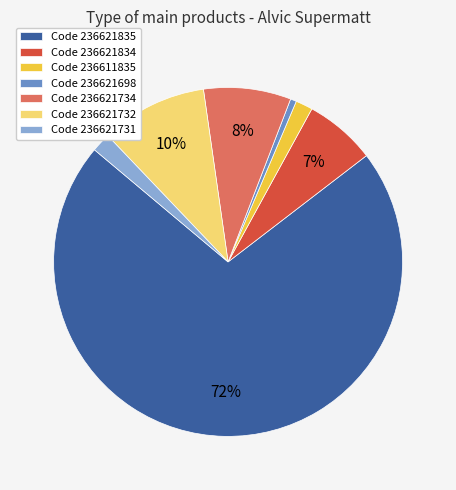

Between Code 236621835 and Code 236621731, which is larger?

Code 236621835